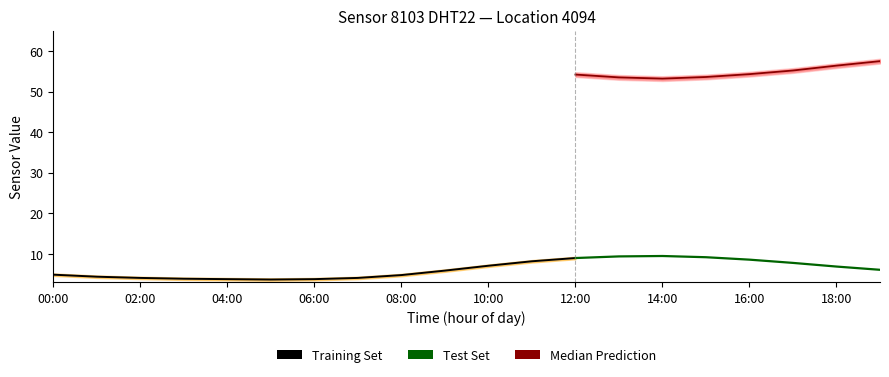

In temperature, how many points are higher than both neighbors (excluding endpoints)?

1